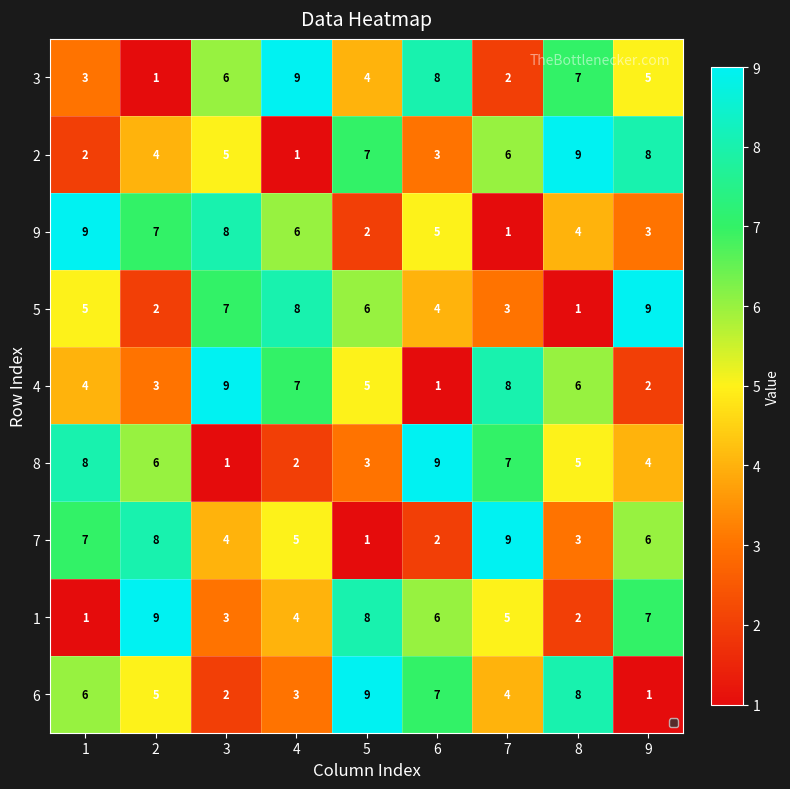

At which label does 3 reach its peak?

4